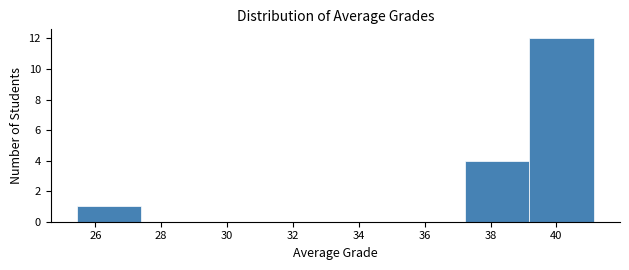

Reading left to right, transcribe this chart: for each bar, give the range it covers on the x-axis and its height. Neither the bar edges nor the heights are printed on the chart, so give them approximately, as read against the axes.

25.4 to 27.4: 1
27.4 to 29.4: 0
29.4 to 31.4: 0
31.4 to 33.2: 0
33.2 to 35.2: 0
35.2 to 37.2: 0
37.2 to 39.2: 4
39.2 to 41.2: 12